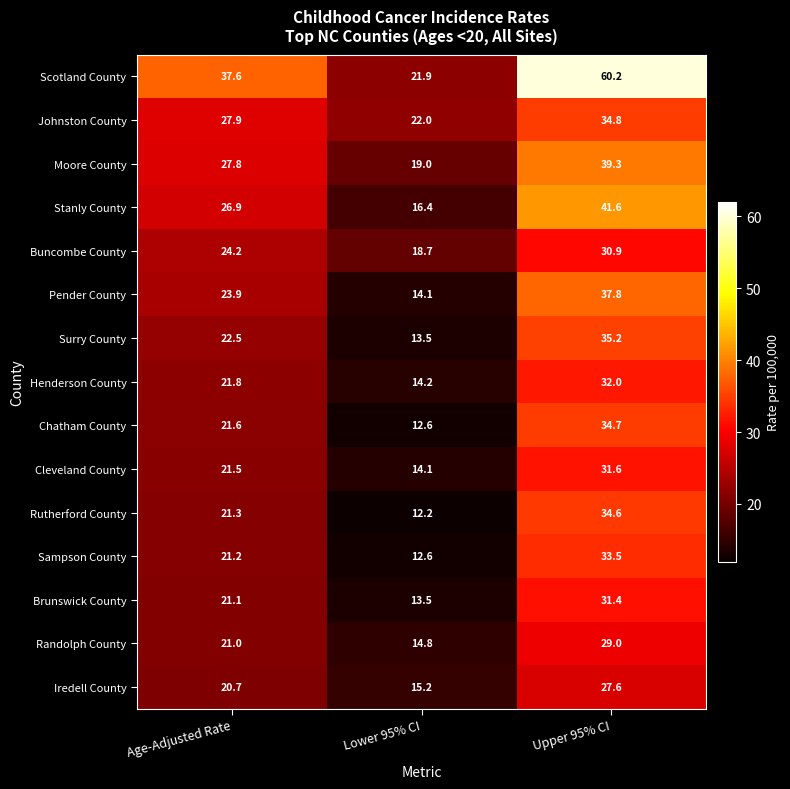

How many data points does each series have?

3